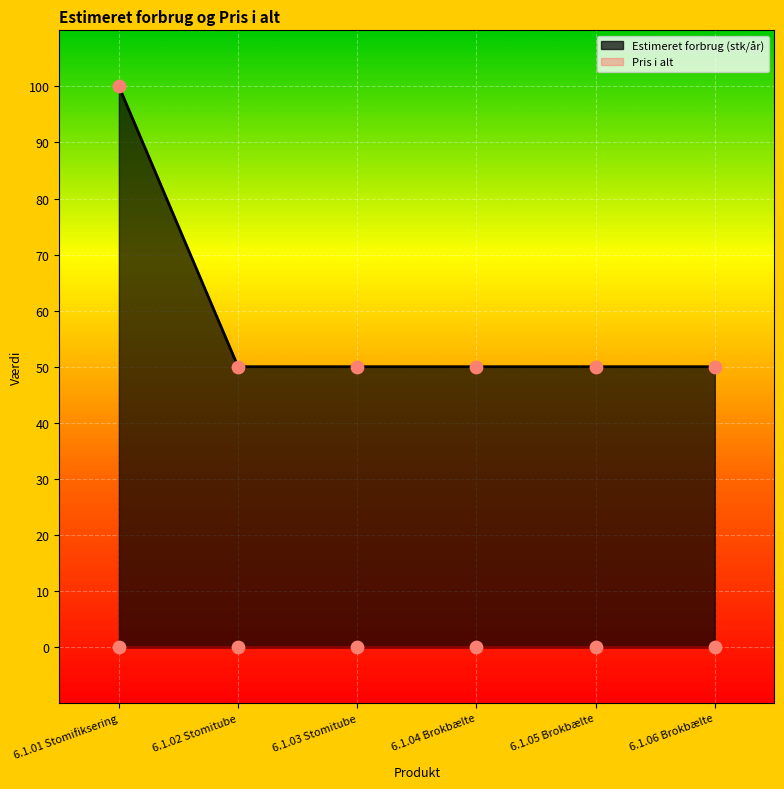

What is the ratio of the value at 6.1.03 Stomitube to the value at 6.1.04 Brokbælte?

1.0